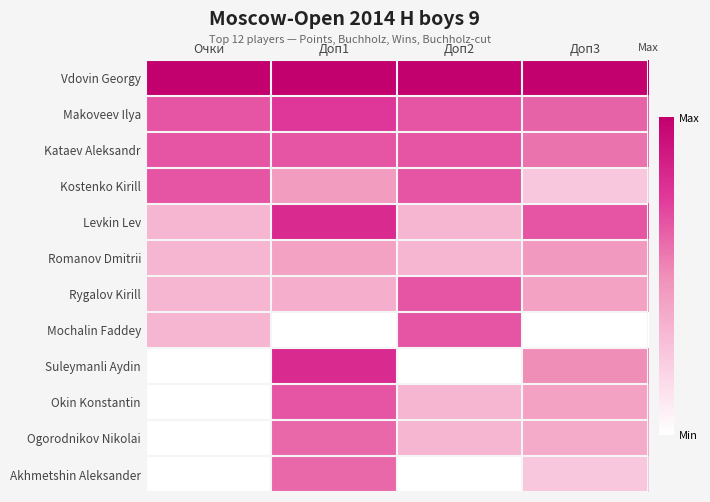

Which series has the widest spread of values?

Suleymanli Aydin